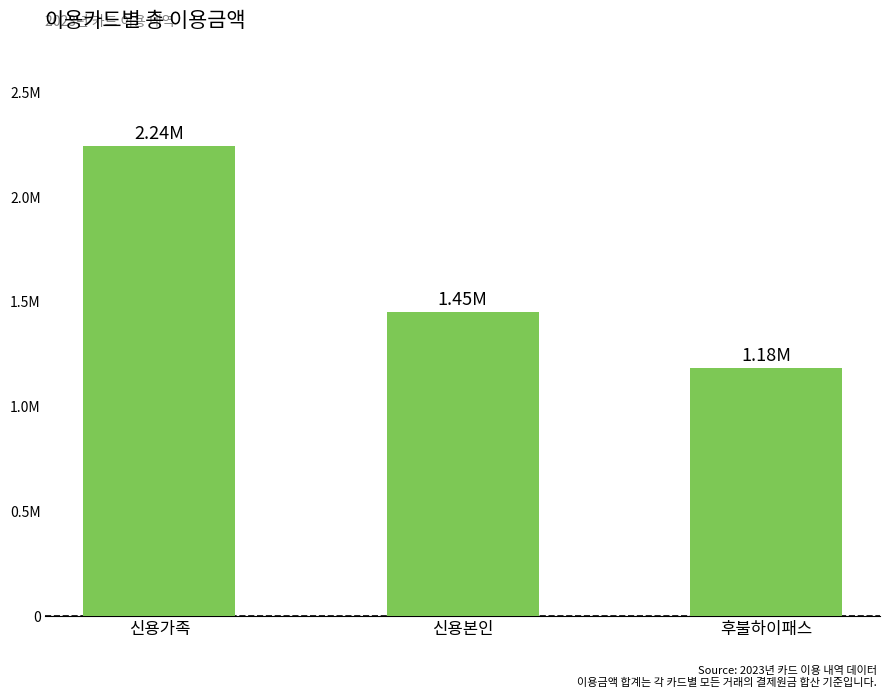

Where is the data nearest to the value 1713900?

신용본인